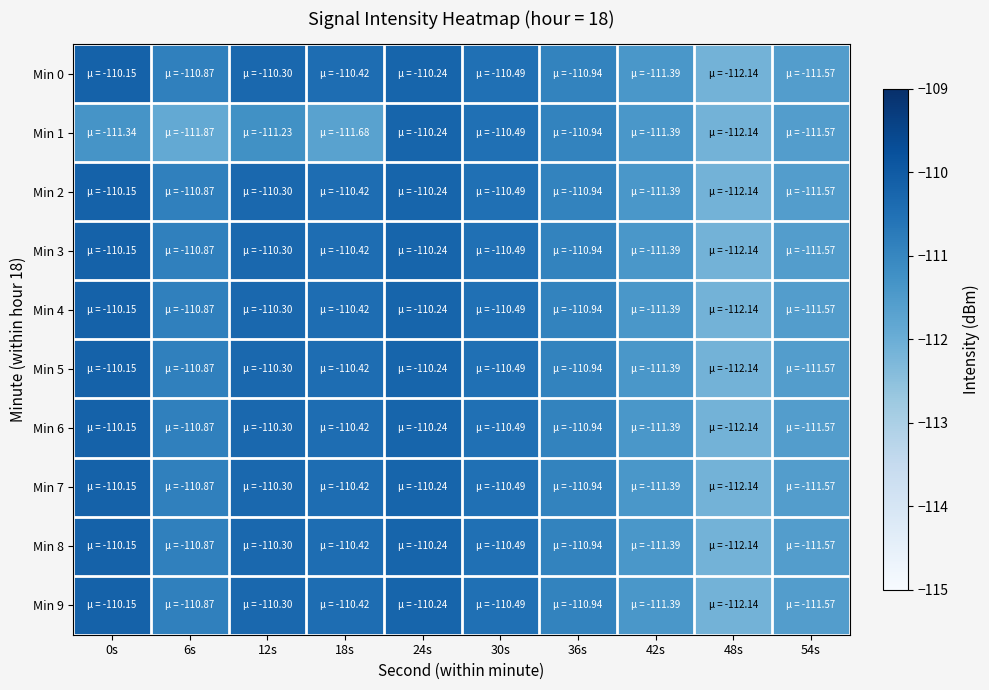

How many series are shown in this chart?

10